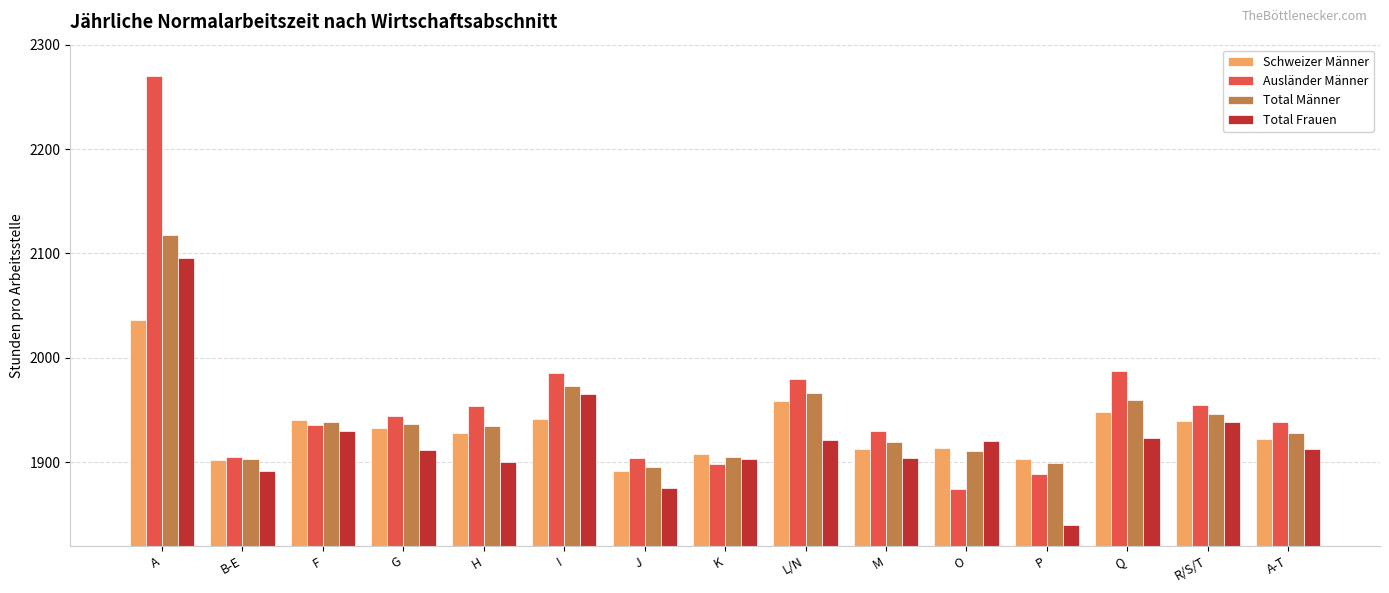

What is the value of the Total Männer bar at the 5th from the left?

1934.8